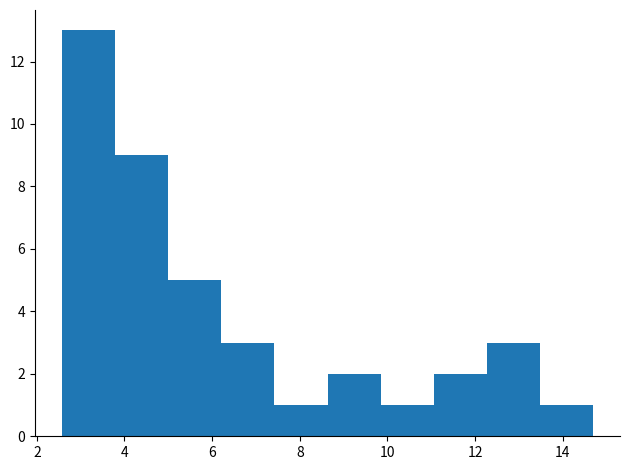

Reading left to right, transcribe this chart: for each bar, give the range it covers on the x-axis and its height. Neither the bar edges nor the heights are printed on the chart, so give them approximately, as read against the axes.

2.6 to 3.8: 13
3.8 to 5.0: 9
5.0 to 6.2: 5
6.2 to 7.4: 3
7.4 to 8.6: 1
8.6 to 9.8: 2
9.8 to 11.0: 1
11.0 to 12.2: 2
12.2 to 13.4: 3
13.4 to 14.8: 1